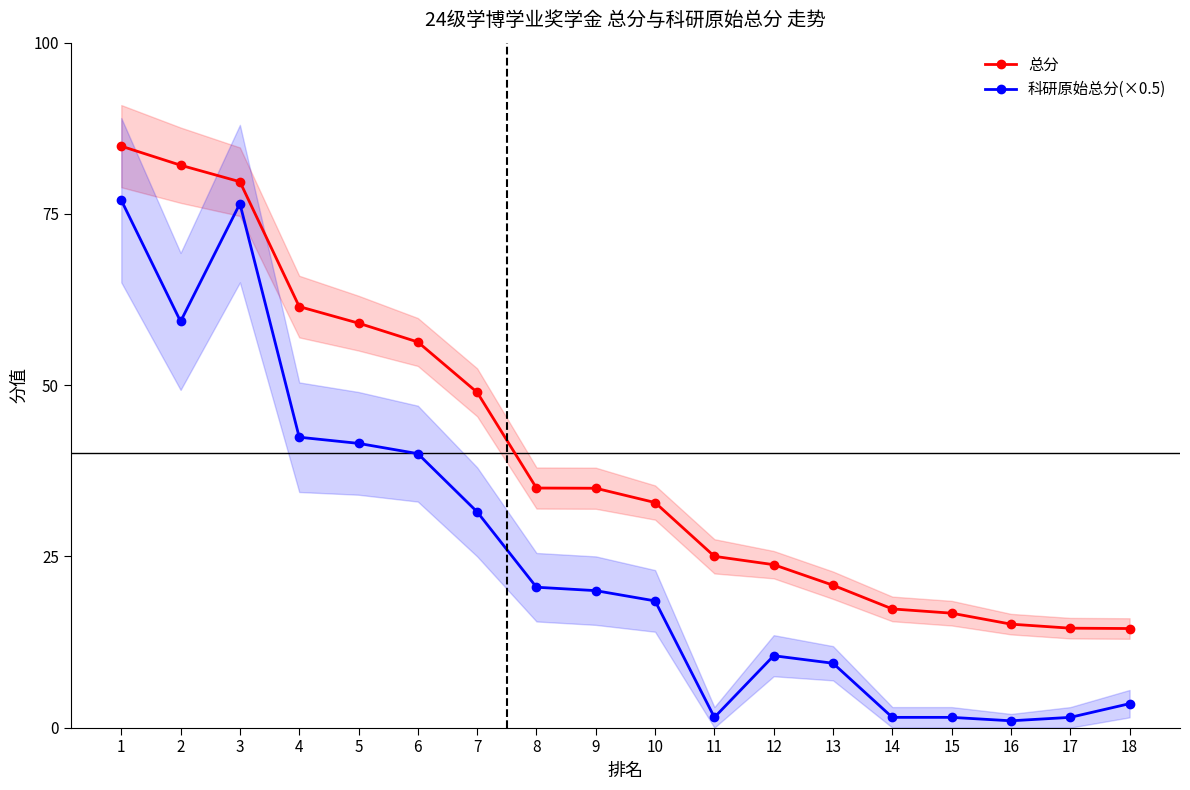

What is the value of the 科研原始总分(×0.5) point at the 15th from the left?

1.5